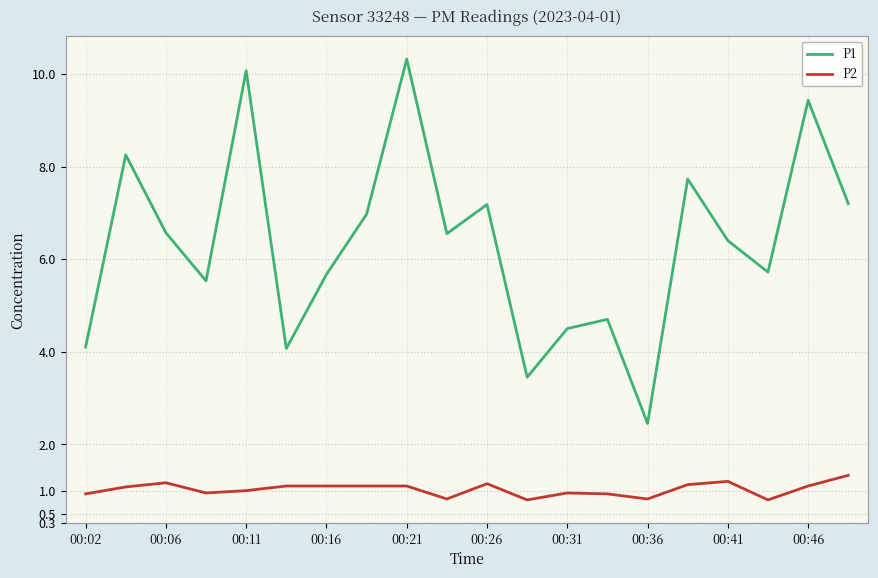

What is the highest value of the P1 series?

10.3